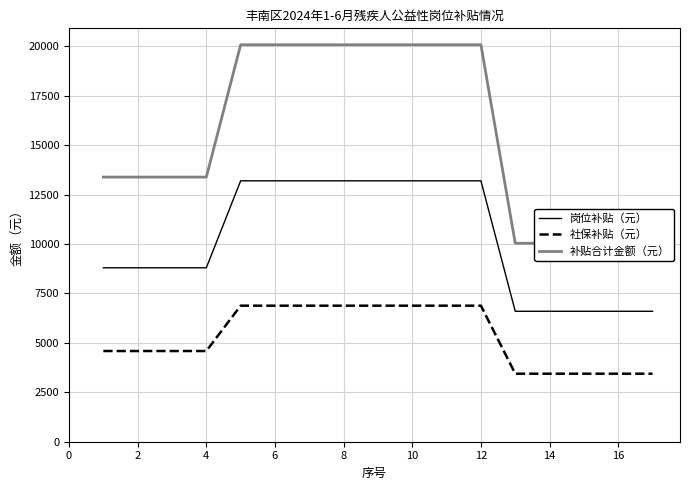

At which category is the sum across all series the highest?

6